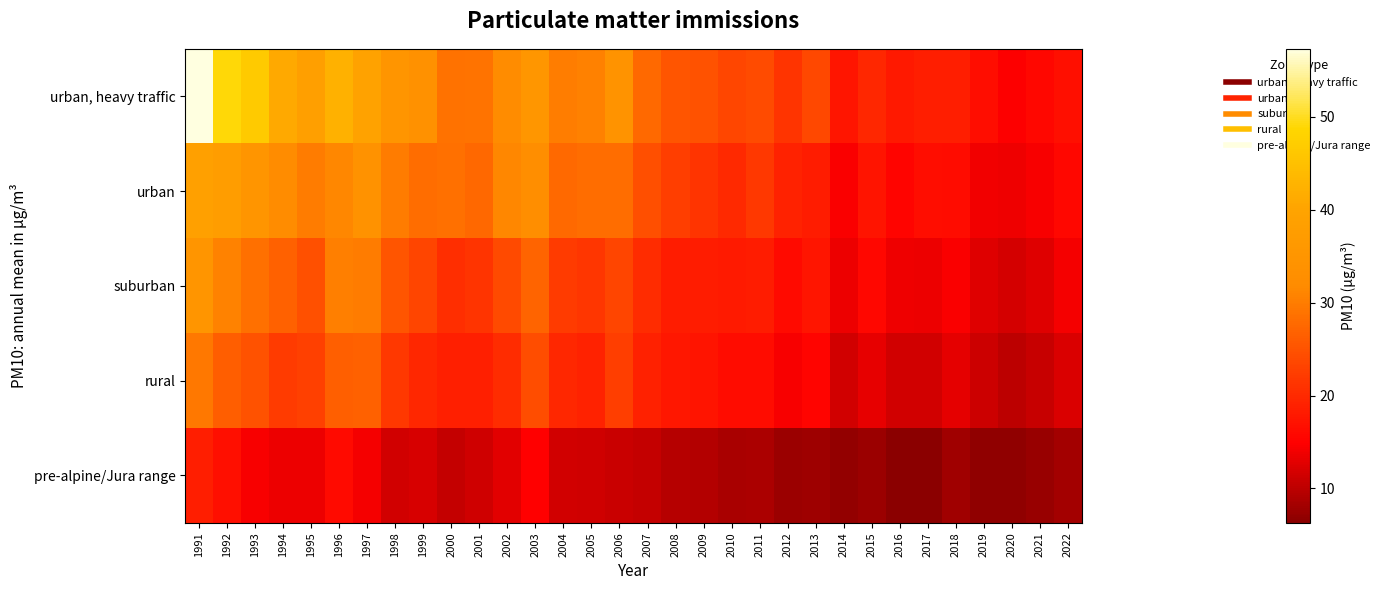

Reading left to right, list all the values displayed in this chart.

urban, heavy traffic: 1991=57.3	1992=49.1	1993=46.7	1994=41.0	1995=38.3	1996=42.5	1997=39.3	1998=35.2	1999=33.5	2000=28.7	2001=29.0	2002=32.0	2003=35.5	2004=30.1	2005=30.5	2006=34.3	2007=27.7	2008=25.4	2009=24.9	2010=23.5	2011=24.1	2012=21.3	2013=23.7	2014=17.5	2015=19.8	2016=18.0	2017=18.6	2018=18.5	2019=16.5	2020=14.8	2021=15.7	2022=16.8
urban: 1991=38.7	1992=38.0	1993=35.1	1994=32.2	1995=29.9	1996=31.3	1997=33.9	1998=30.0	1999=28.1	2000=28.5	2001=27.6	2002=31.2	2003=32.7	2004=27.7	2005=28.1	2006=28.1	2007=24.4	2008=22.4	2009=21.4	2010=20.0	2011=21.7	2012=19.2	2013=18.3	2014=14.7	2015=17.4	2016=15.3	2017=16.5	2018=16.4	2019=14.0	2020=13.7	2021=14.4	2022=15.7
suburban: 1991=35.0	1992=30.7	1993=28.4	1994=26.7	1995=24.8	1996=30.4	1997=29.9	1998=25.4	1999=23.3	2000=20.6	2001=21.4	2002=24.0	2003=27.1	2004=22.2	2005=21.5	2006=23.4	2007=20.3	2008=18.4	2009=18.3	2010=18.1	2011=18.3	2012=16.2	2013=17.5	2014=13.5	2015=15.7	2016=13.7	2017=13.7	2018=14.6	2019=12.6	2020=11.8	2021=12.6	2022=14.2
rural: 1991=29.5	1992=26.4	1993=25.0	1994=22.2	1995=22.8	1996=26.5	1997=26.8	1998=21.8	1999=19.7	2000=18.8	2001=18.7	2002=20.3	2003=24.3	2004=19.7	2005=19.1	2006=22.6	2007=18.9	2008=17.7	2009=17.4	2010=16.3	2011=16.3	2012=14.4	2013=15.4	2014=11.7	2015=13.2	2016=11.5	2017=11.6	2018=13.1	2019=11.1	2020=10.0	2021=10.9	2022=12.2
pre-alpine/Jura range: 1991=18.6	1992=16.9	1993=14.3	1994=13.6	1995=13.6	1996=16.2	1997=14.2	1998=11.5	1999=11.9	2000=10.6	2001=11.3	2002=12.8	2003=14.9	2004=11.6	2005=11.4	2006=11.0	2007=10.6	2008=9.7	2009=9.4	2010=8.5	2011=8.7	2012=7.6	2013=7.8	2014=6.9	2015=7.7	2016=6.3	2017=6.5	2018=8.0	2019=6.7	2020=6.8	2021=7.4	2022=8.2